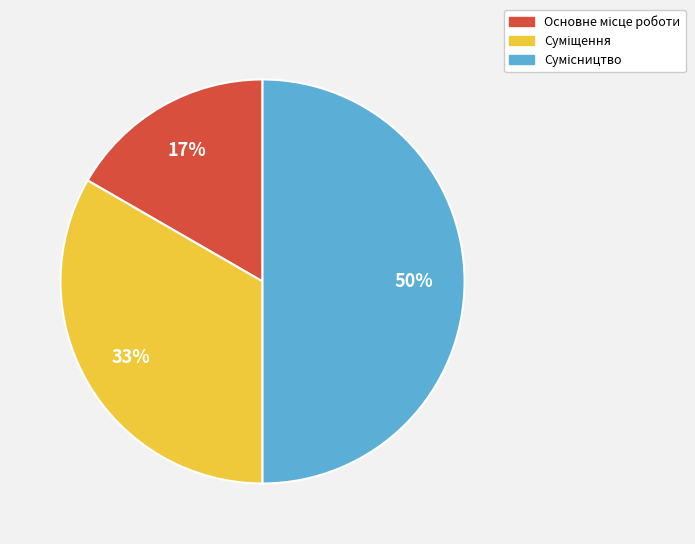

To the nearest percent, what is the difference between the largest and smallest slice percentages?

33%